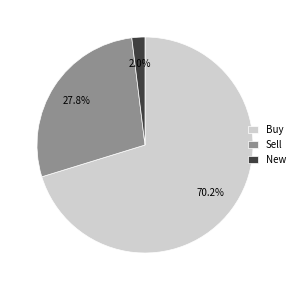

Which slice is the largest?

Buy